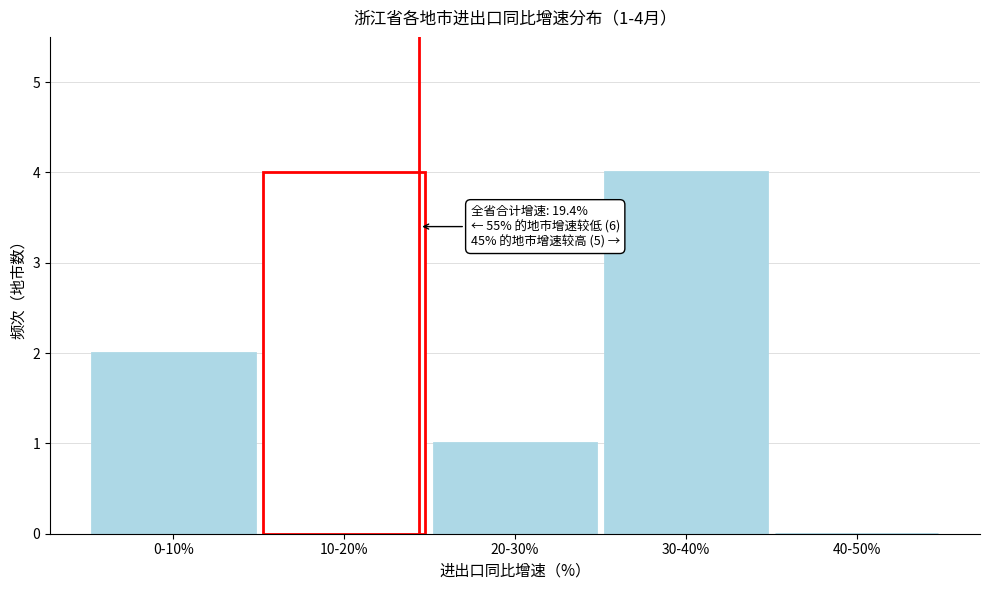

Reading left to right, what are all the values shown in this chart?

0-10%=2	10-20%=4	20-30%=1	30-40%=4	40-50%=0